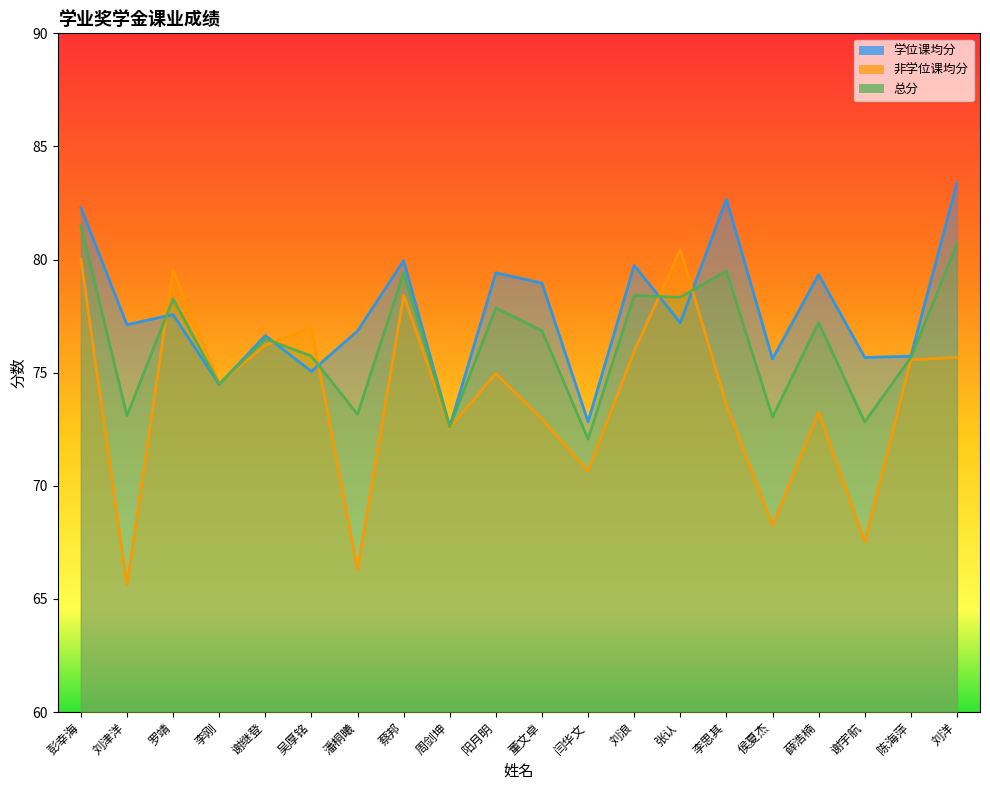

How many lines are shown in the chart?

3